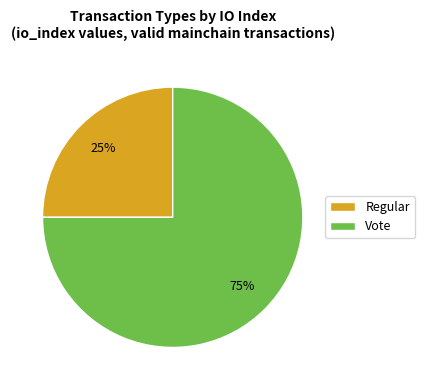

To the nearest percent, what is the combined percentage of Regular and Vote?

100%